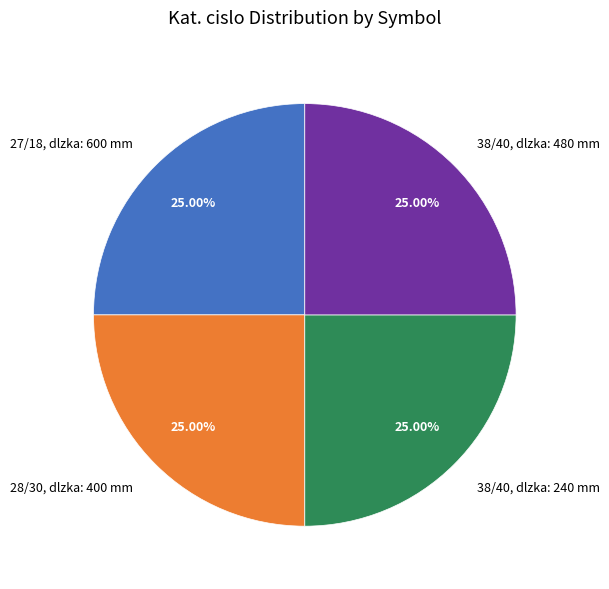

What percentage do 27/18, dlzka: 600 mm and 28/30, dlzka: 400 mm together represent?

50.0%